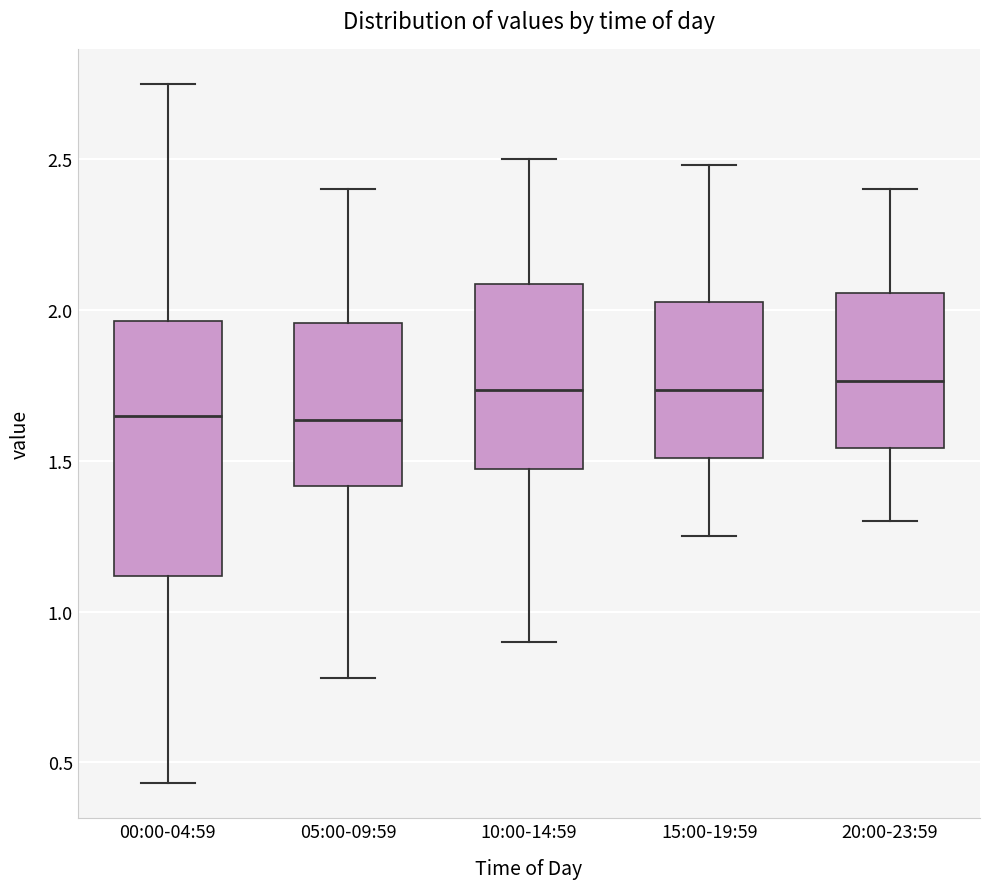

Reading left to right, transcribe this box plot: for each box, give where its median line is, the range the box spans, and where its two whiskers end, as read against the y-axis. The values are not printed on the chart, so give them approximately, as read against the axis.

00:00-04:59: median 1.65, box 1.10 to 1.95, whiskers 0.45 to 2.75
05:00-09:59: median 1.65, box 1.40 to 1.95, whiskers 0.80 to 2.40
10:00-14:59: median 1.75, box 1.45 to 2.10, whiskers 0.90 to 2.50
15:00-19:59: median 1.75, box 1.50 to 2.05, whiskers 1.25 to 2.50
20:00-23:59: median 1.75, box 1.55 to 2.05, whiskers 1.30 to 2.40